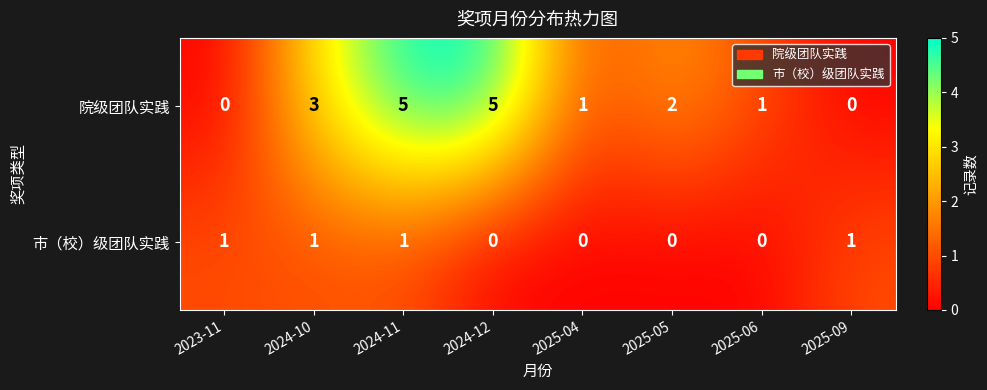

How many categories are shown in the chart?

8